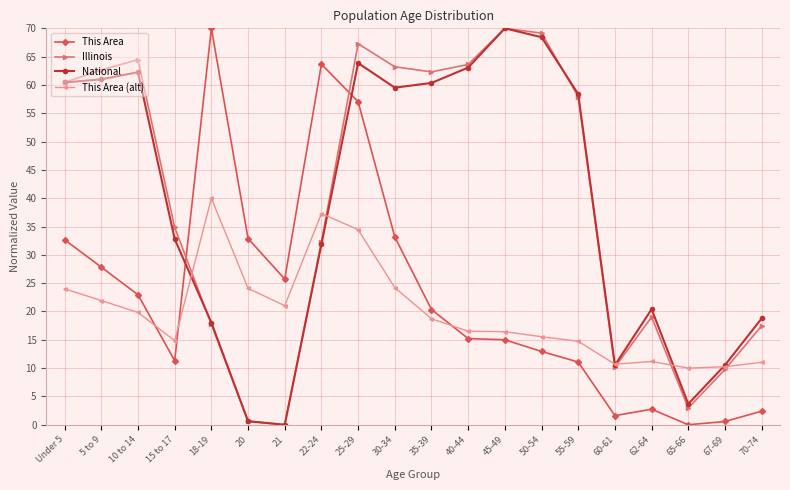

At how many categories does at least one series exceed 31?

14